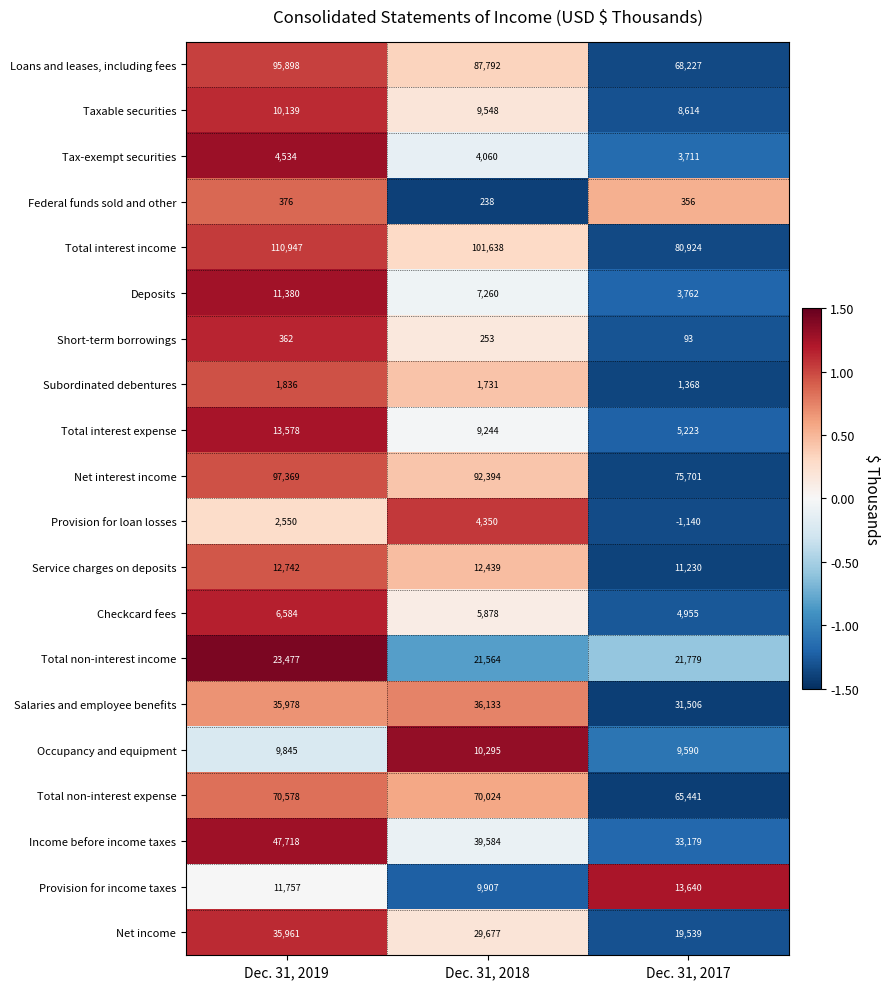

At which label is Income before income taxes closest to 40448?

Dec. 31, 2018